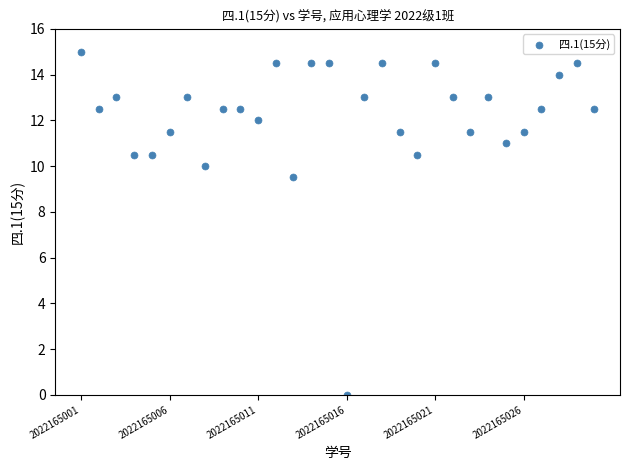

What is the range of Y values (max minus min)?

15.0